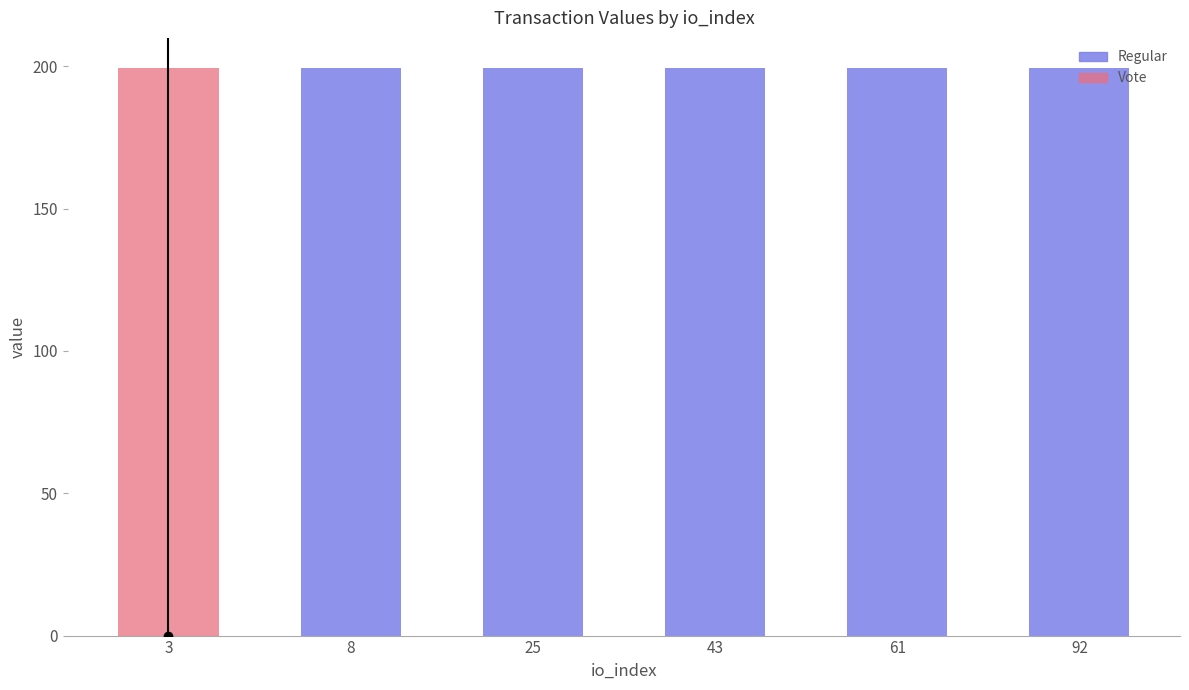

Rank the categories by Regular value from lowest to highest.

3, 61, 8, 25, 43, 92